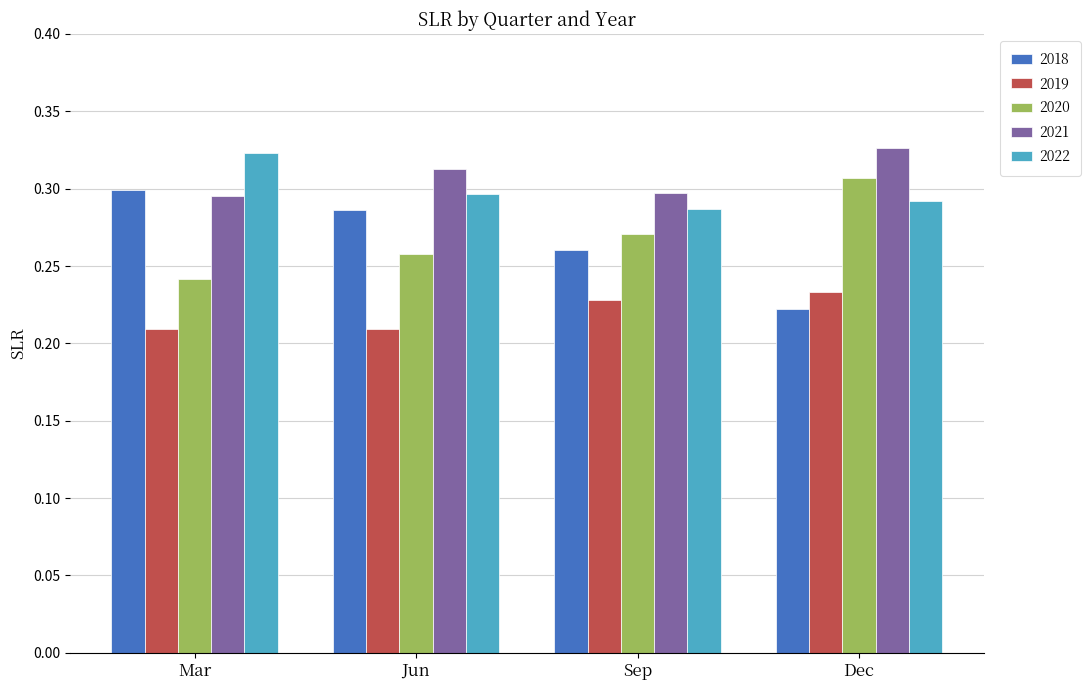

How many distinct data groups are displayed?

5